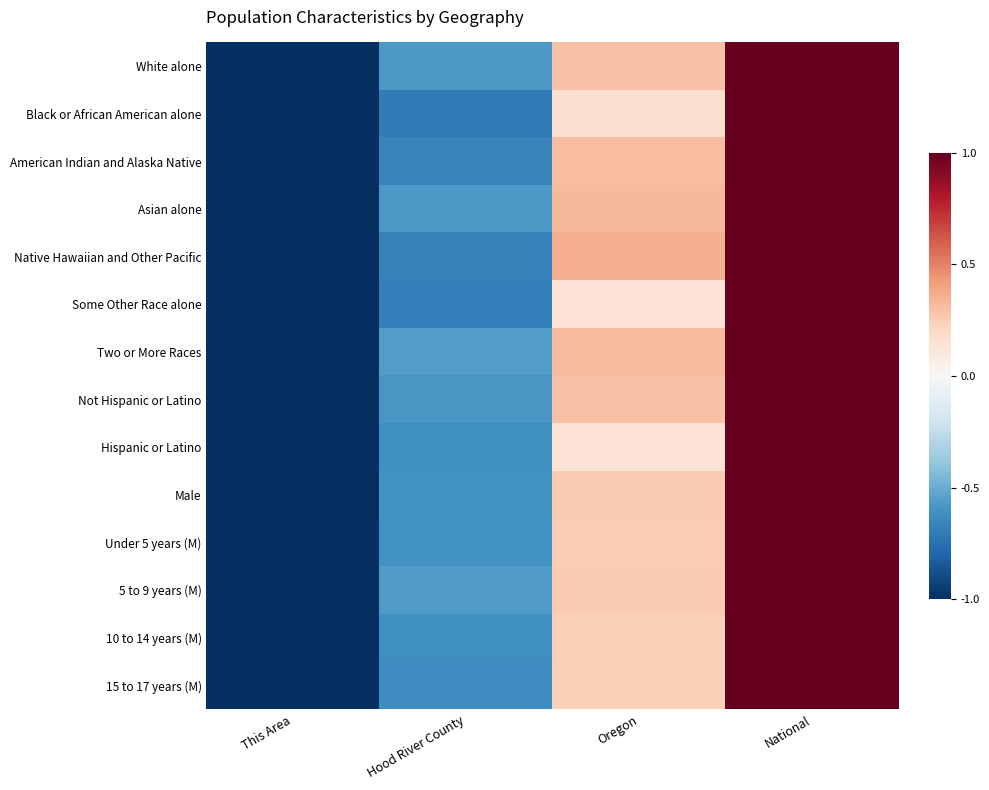

Reading left to right, what are all the values shown in this chart?

White alone: This Area=-1.0	Hood River County=-0.6	Oregon=0.3	National=1.0
Black or African American alone: This Area=-1.0	Hood River County=-0.7	Oregon=0.2	National=1.0
American Indian and Alaska Native: This Area=-1.0	Hood River County=-0.7	Oregon=0.3	National=1.0
Asian alone: This Area=-1.0	Hood River County=-0.6	Oregon=0.3	National=1.0
Native Hawaiian and Other Pacific: This Area=-1.0	Hood River County=-0.7	Oregon=0.4	National=1.0
Some Other Race alone: This Area=-1.0	Hood River County=-0.7	Oregon=0.1	National=1.0
Two or More Races: This Area=-1.0	Hood River County=-0.6	Oregon=0.3	National=1.0
Not Hispanic or Latino: This Area=-1.0	Hood River County=-0.6	Oregon=0.3	National=1.0
Hispanic or Latino: This Area=-1.0	Hood River County=-0.6	Oregon=0.1	National=1.0
Male: This Area=-1.0	Hood River County=-0.6	Oregon=0.3	National=1.0
Under 5 years (M): This Area=-1.0	Hood River County=-0.6	Oregon=0.3	National=1.0
5 to 9 years (M): This Area=-1.0	Hood River County=-0.6	Oregon=0.3	National=1.0
10 to 14 years (M): This Area=-1.0	Hood River County=-0.6	Oregon=0.2	National=1.0
15 to 17 years (M): This Area=-1.0	Hood River County=-0.6	Oregon=0.2	National=1.0